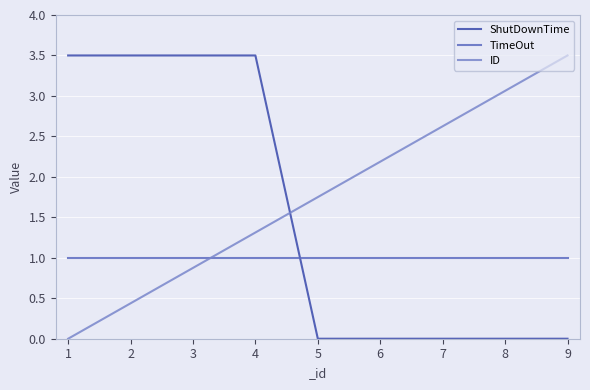

What is the sum of the TimeOut values at 3 and 1?

2.0